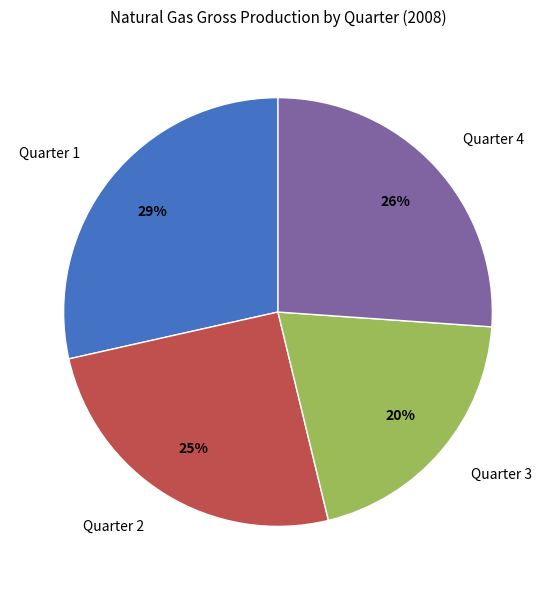

To the nearest percent, what percentage of the pie is Quarter 3?

20%